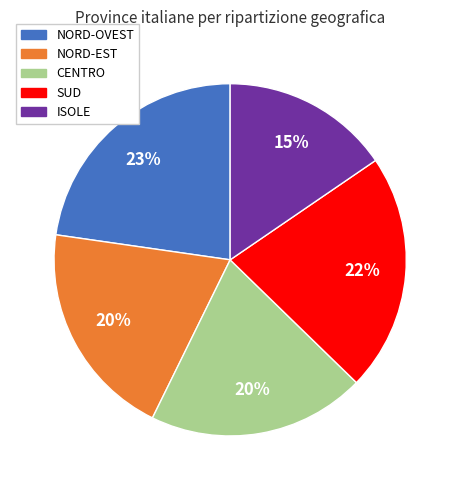

Is there a majority slice in this chart?

No